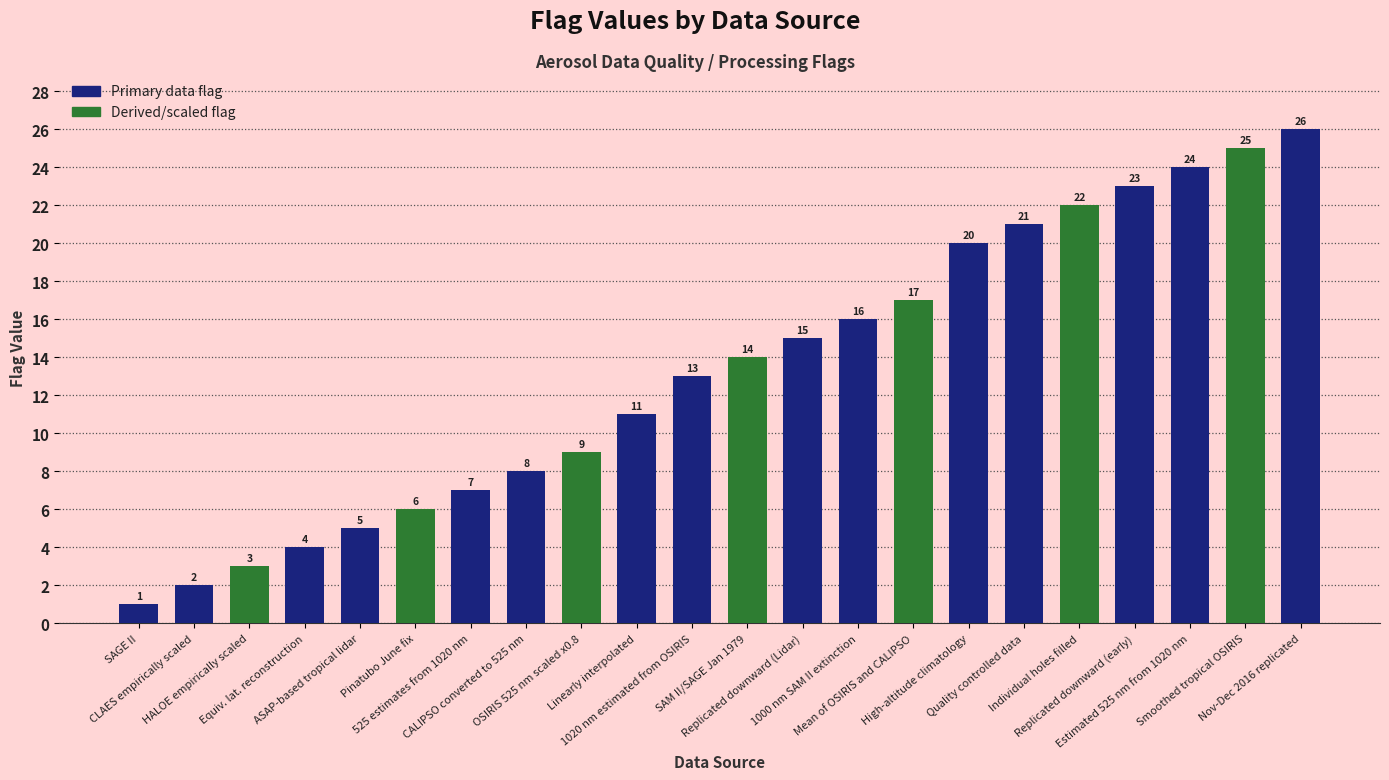

What is the change in value from SAGE II to Pinatubo June fix?

+5